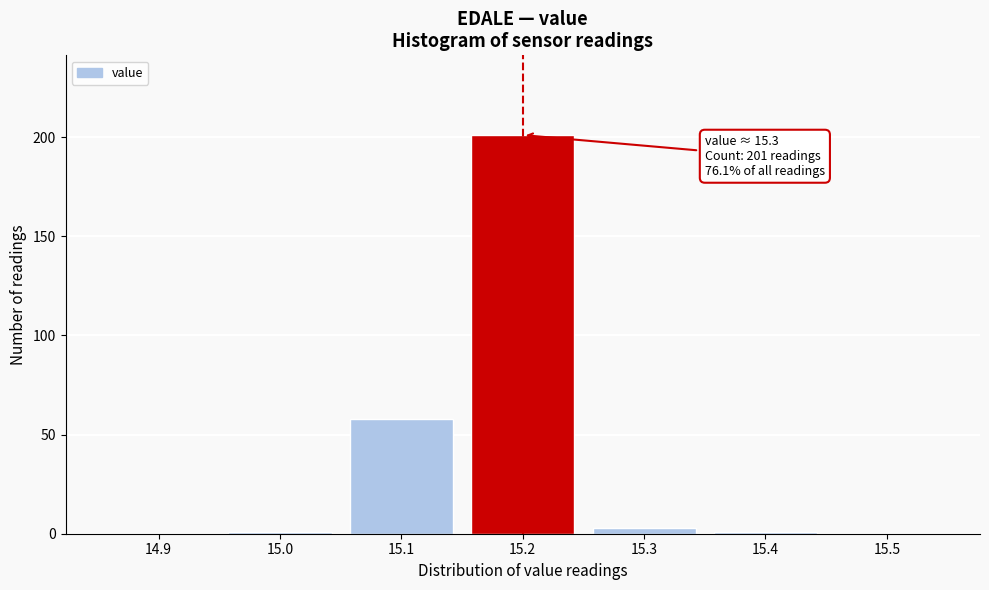

Reading left to right, list all the values displayed in this chart.

14.9=0	15.0=1	15.1=58	15.2=201	15.3=3	15.4=1	15.5=0